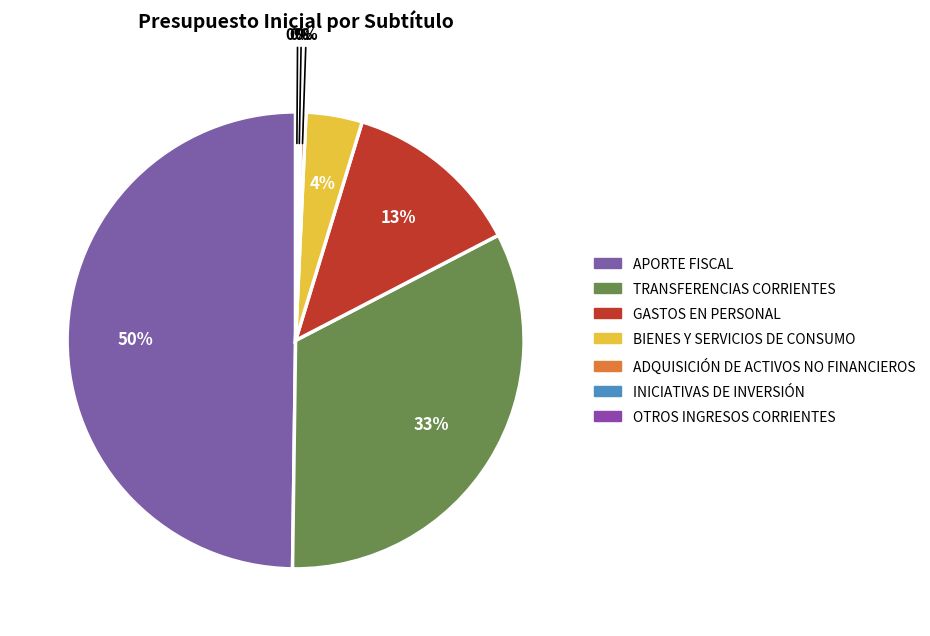

How many slices are in this pie chart?

7